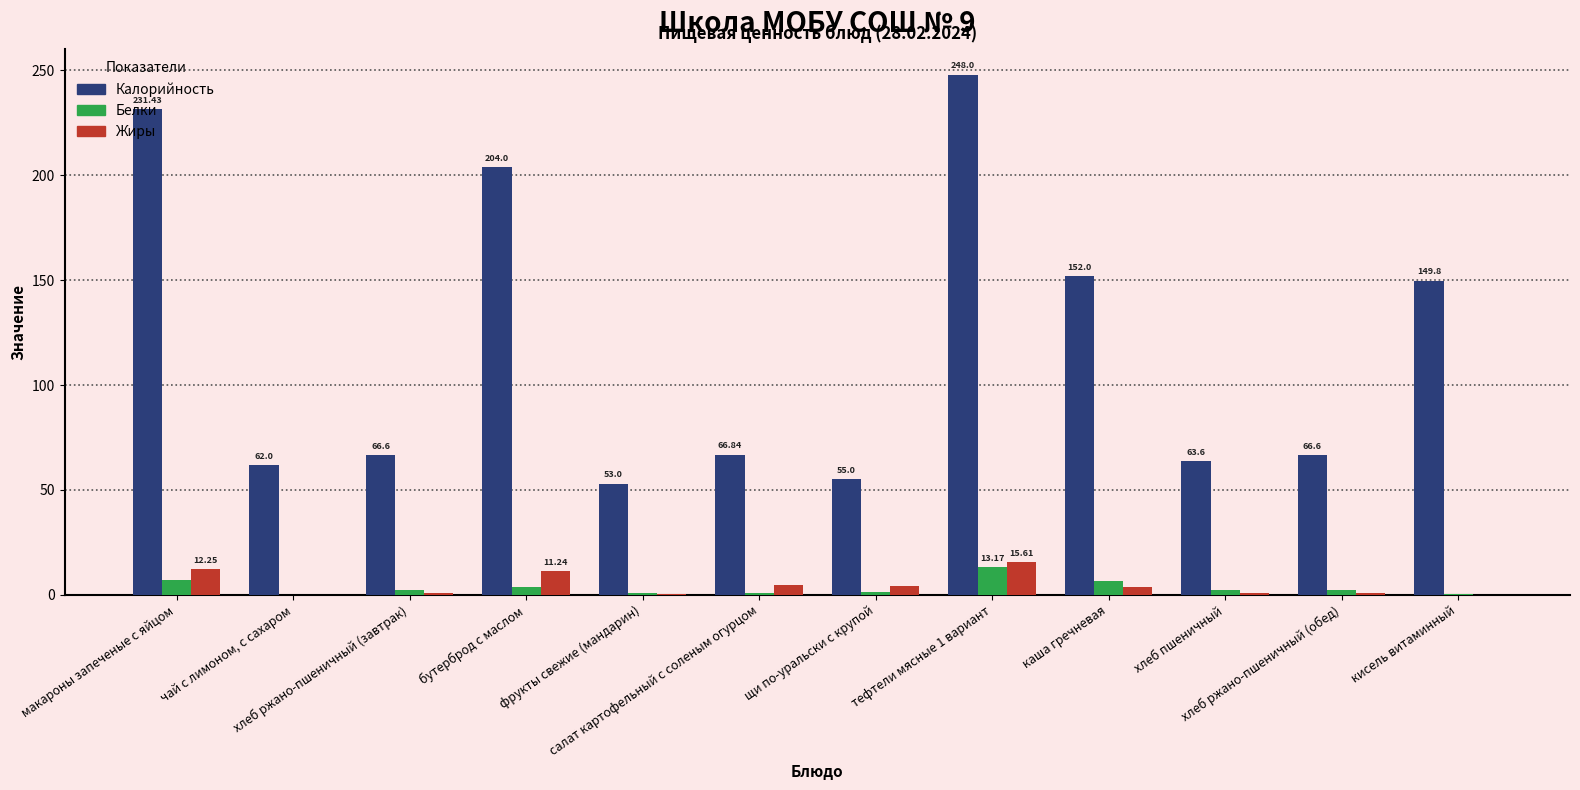

Which series has the largest total across all categories?

Калорийность